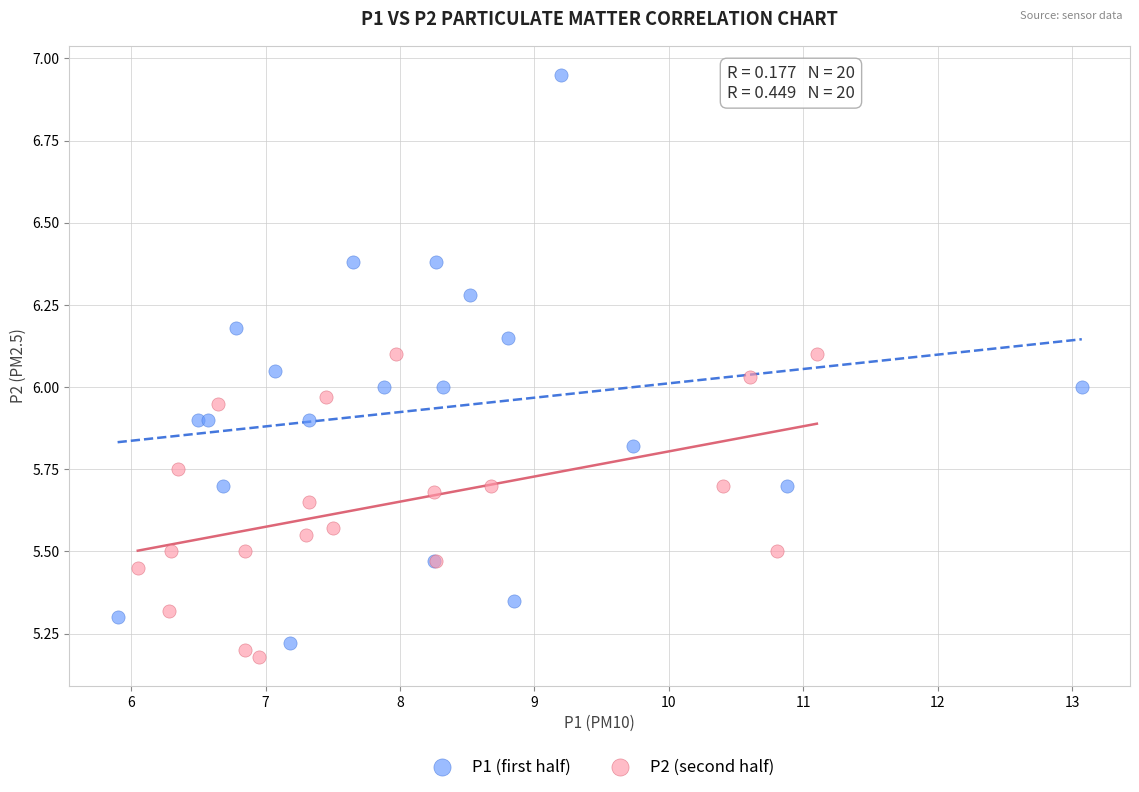

Which series has the widest spread of Y values?

P1 (first half)